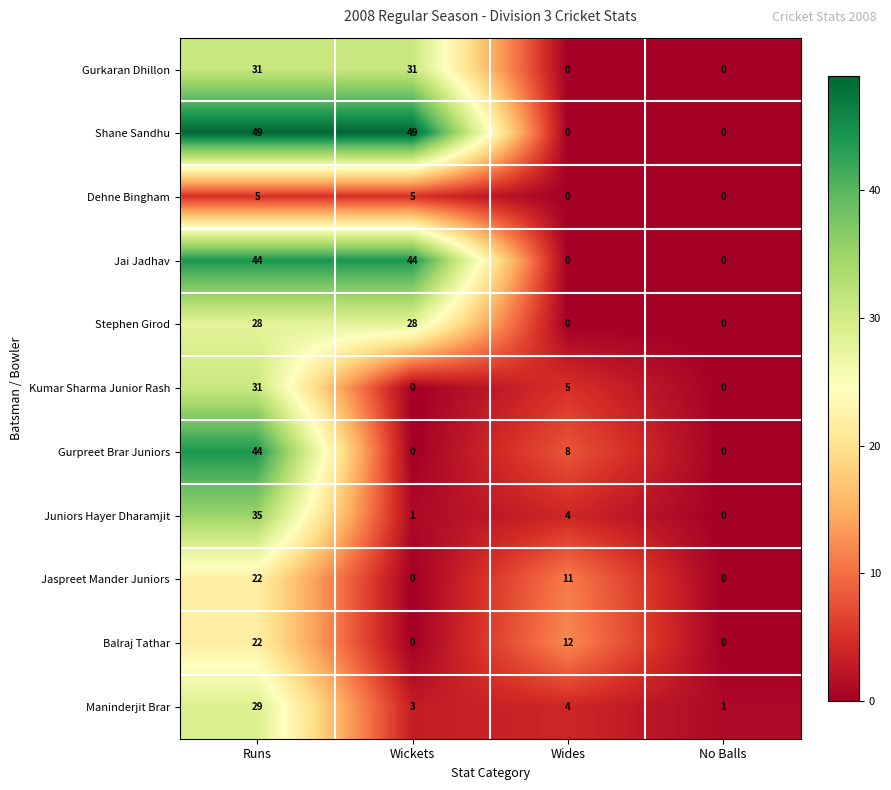

Count the Jai Jadhav values in the range 0 to 44.

4